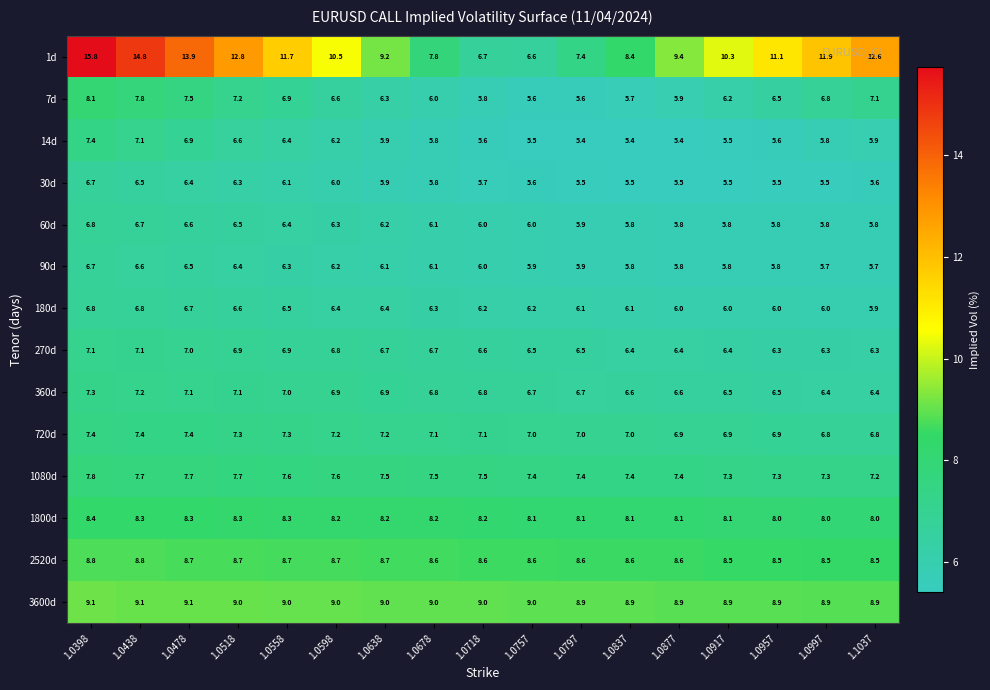

Between 1.0438 and 1.0797, which series saw the biggest shift?

1d